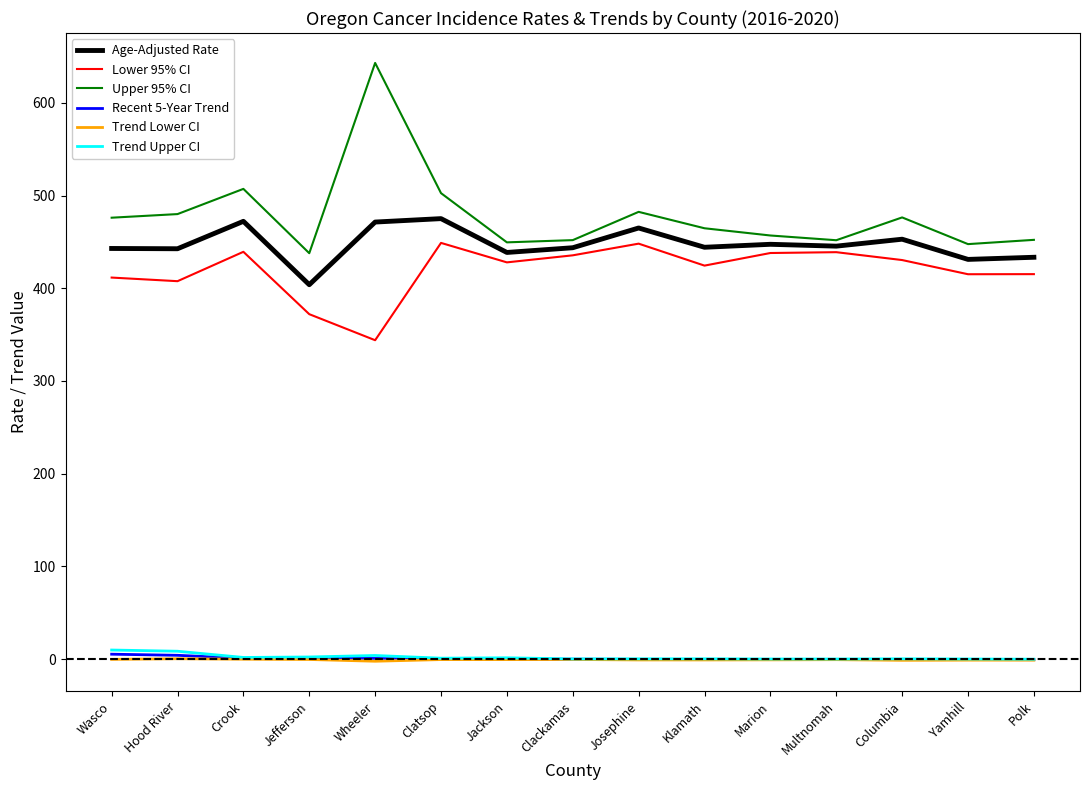

What is the minimum value for Recent 5-Year Trend?

-0.7